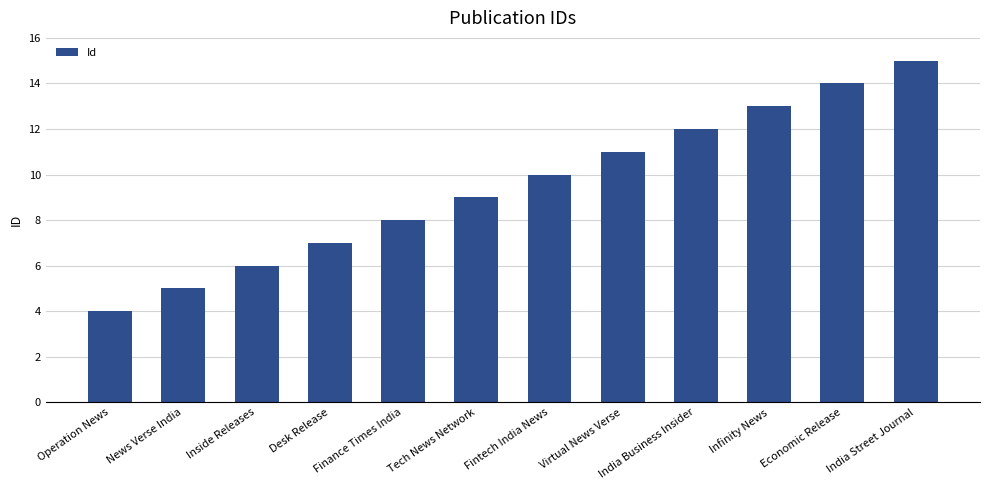

Between Inside Releases and Infinity News, which is larger?

Infinity News